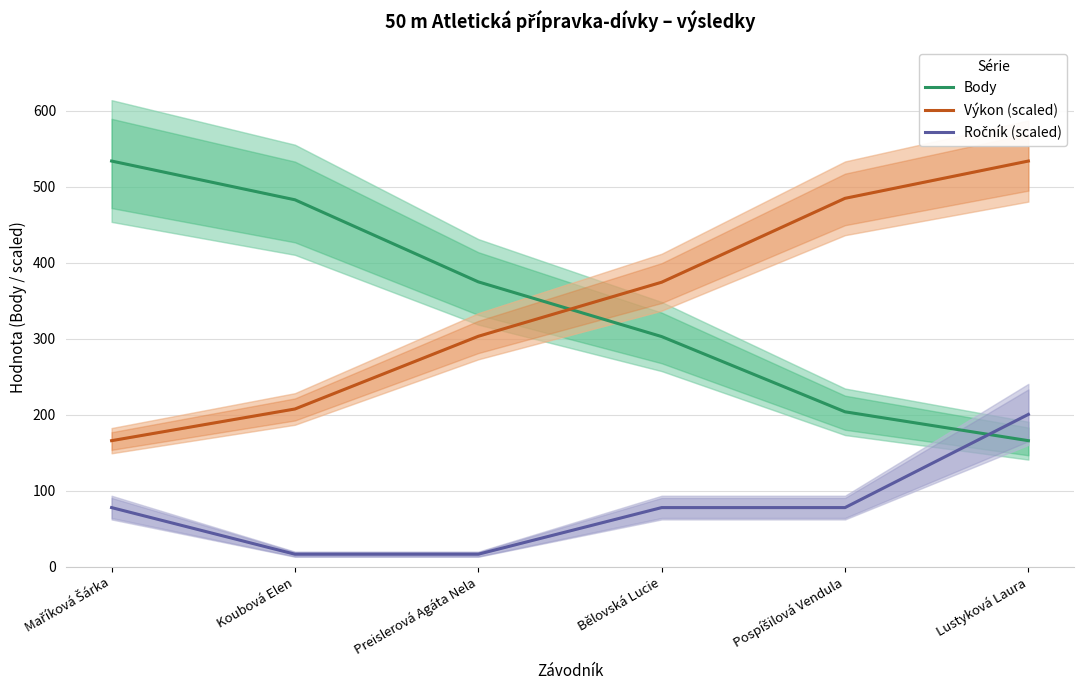

Which series has the largest range (max minus min)?

Body